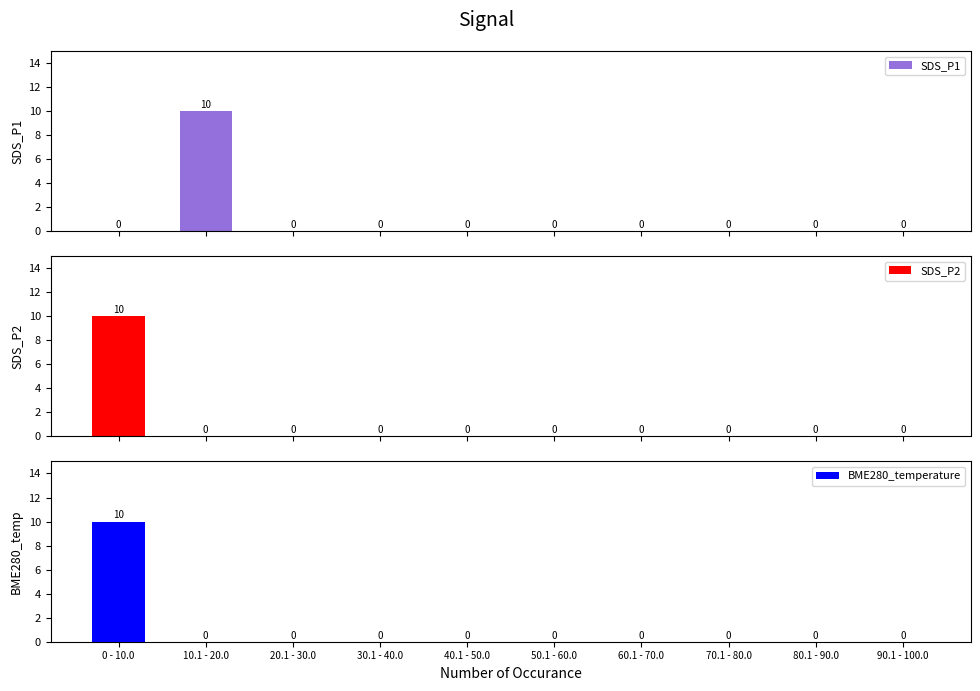

How many data points does each series have?

10